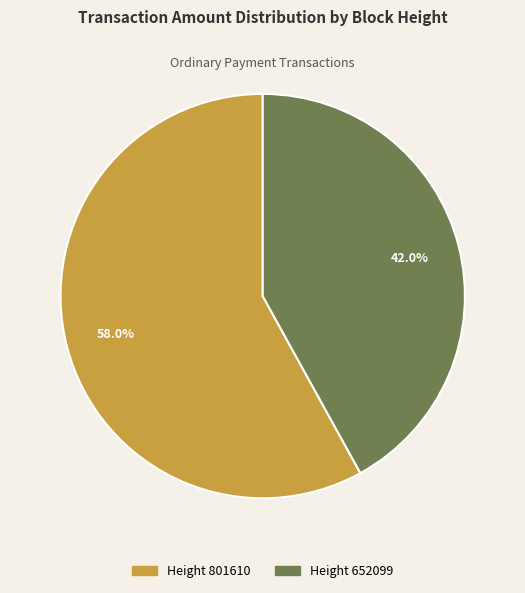

How many segments does this pie chart have?

2